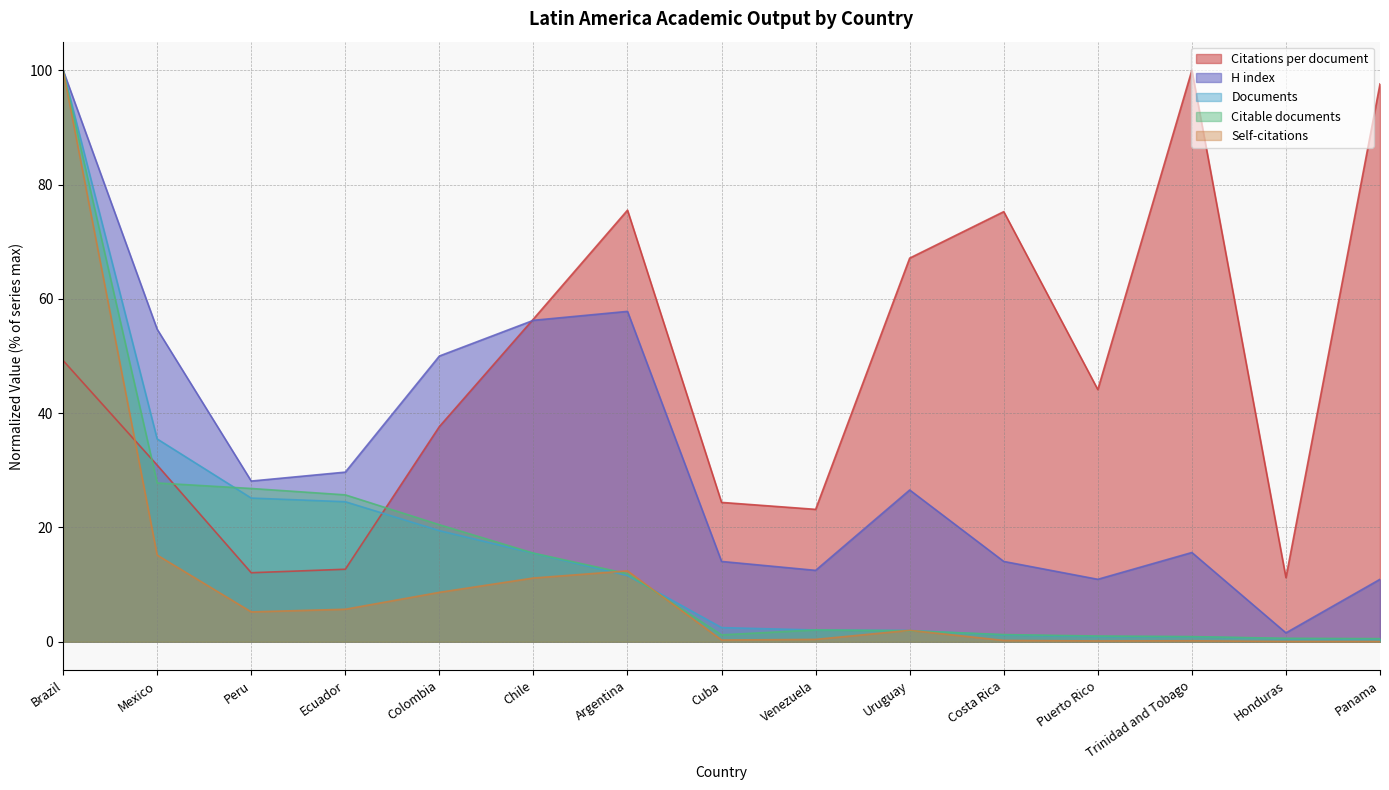

At which category is the sum across all series the highest?

Brazil